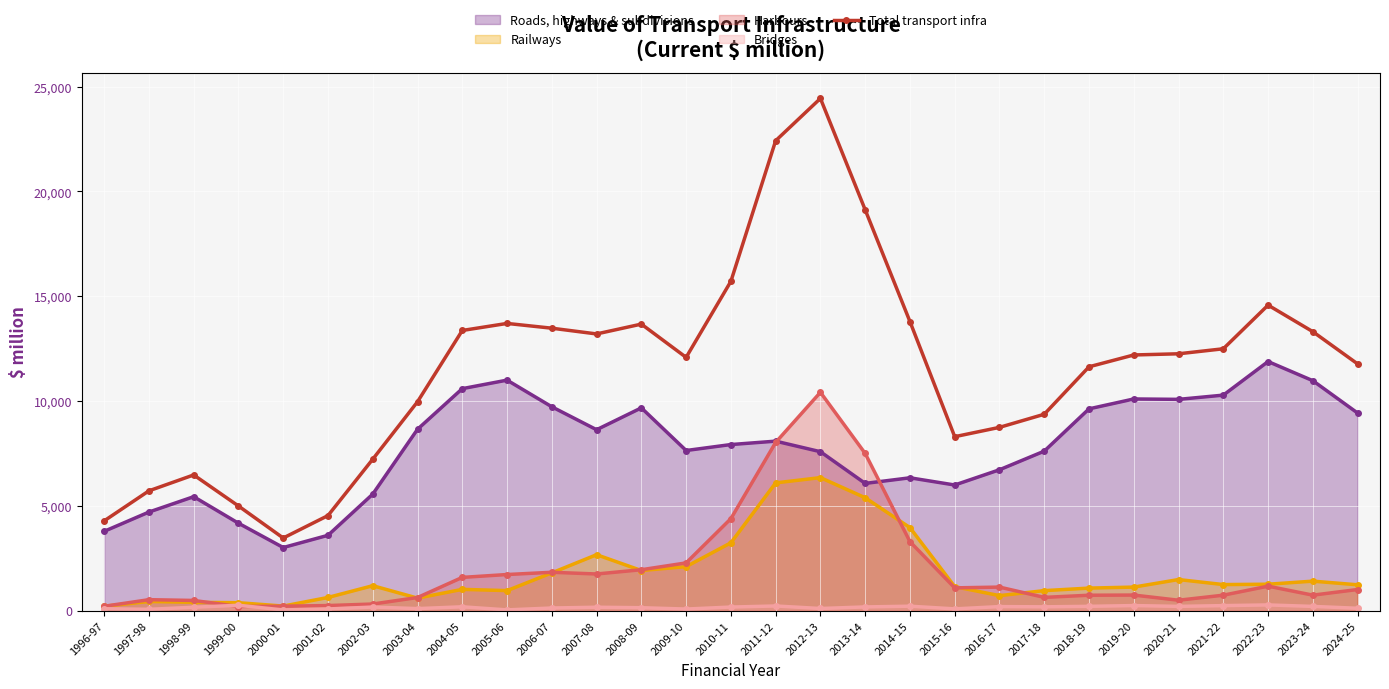

Which series has the widest spread of values?

Total transport infra